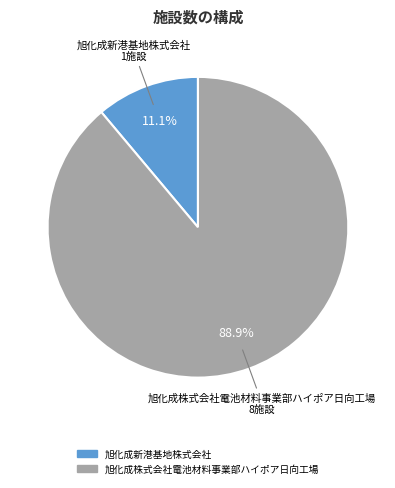

True or false: 旭化成株式会社電池材料事業部ハイポア日向工場 accounts for 78% of the total.

False